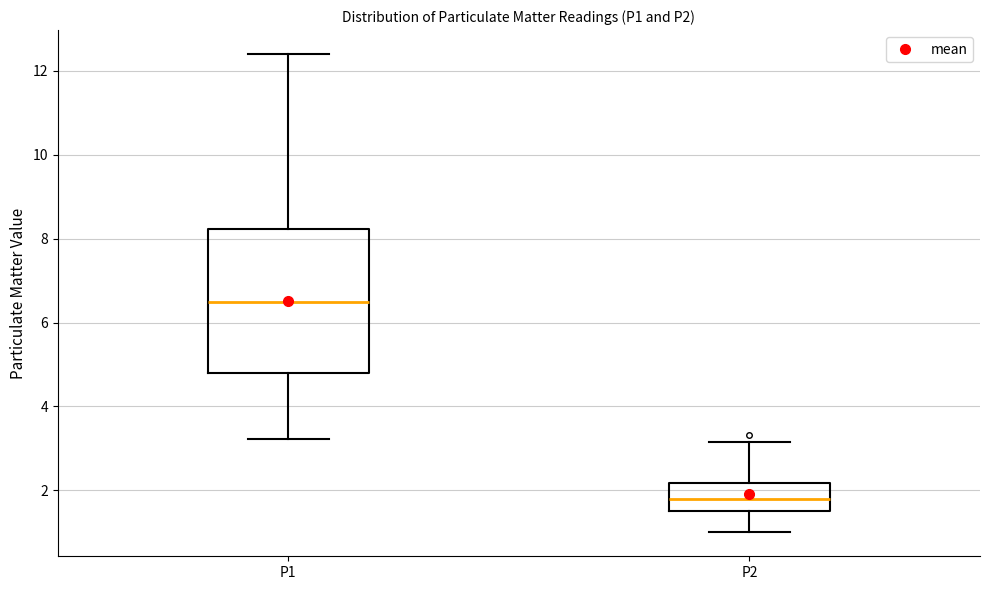

Reading left to right, transcribe this box plot: for each box, give where its median line is, the range the box spans, and where its two whiskers end, as read against the y-axis. The values are not printed on the chart, so give them approximately, as read against the axis.

P1: median 6.4, box 4.8 to 8.2, whiskers 3.2 to 12.4
P2: median 1.8, box 1.6 to 2.2, whiskers 1.0 to 3.2